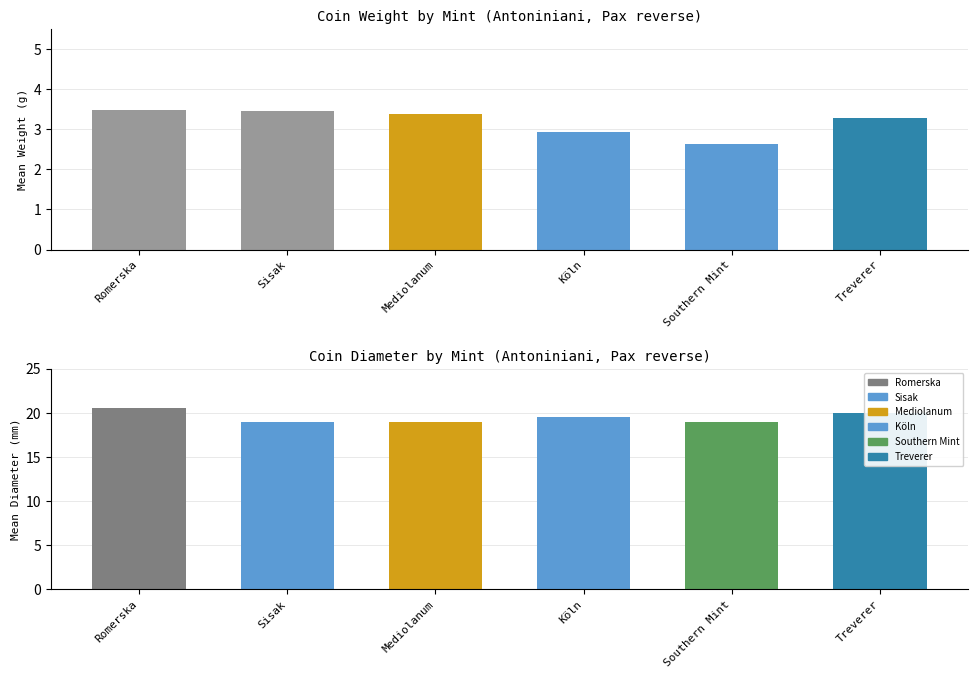

What is the sum of the Vikt values at Treverer and Köln?

6.3